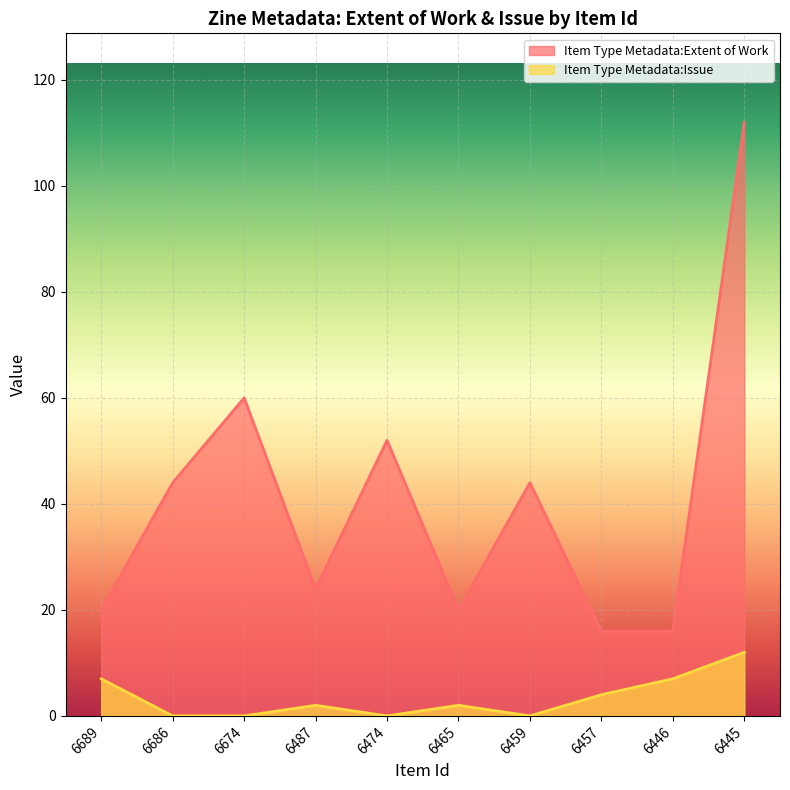

Where is the first local minimum for Item Type Metadata:Extent of Work?

6487